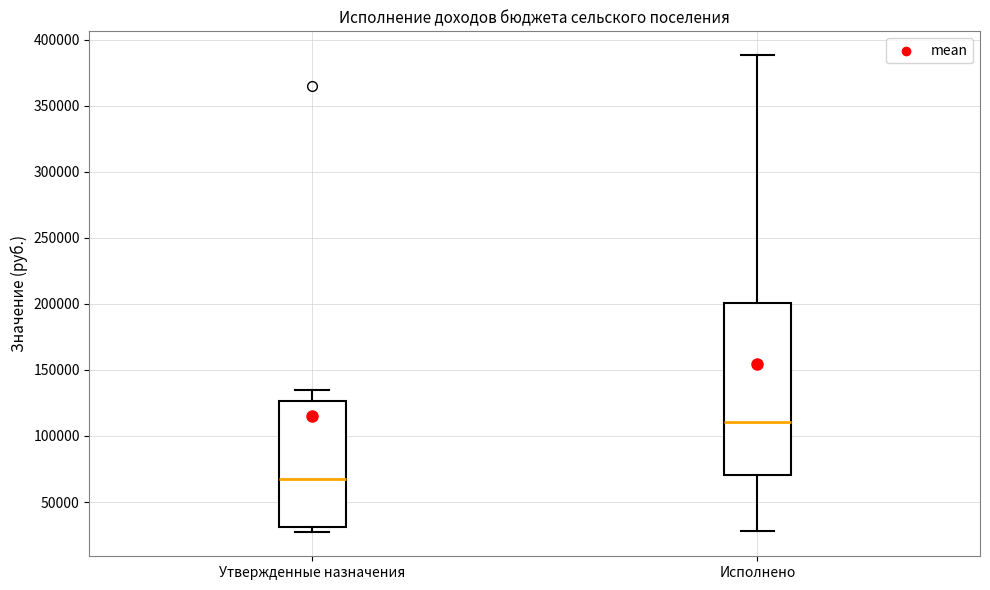

Reading left to right, read every box against the y-axis: the position of its median line, the range the box covers, and the ends of its whiskers. The values are not printed on the chart, so give them approximately, as read against the axis.

Утвержденные назначения: median 70000, box 30000 to 125000, whiskers 25000 to 135000
Исполнено: median 110000, box 70000 to 200000, whiskers 30000 to 390000